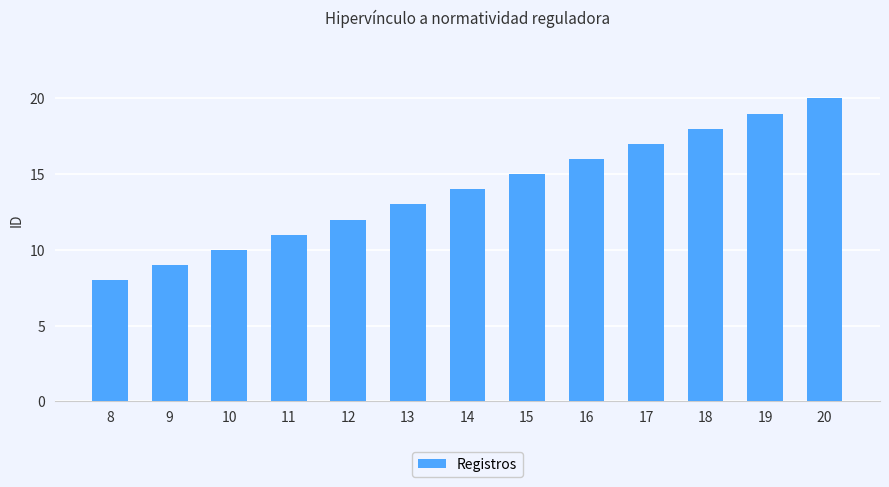

What is the value of the 12th bar from the left?

19